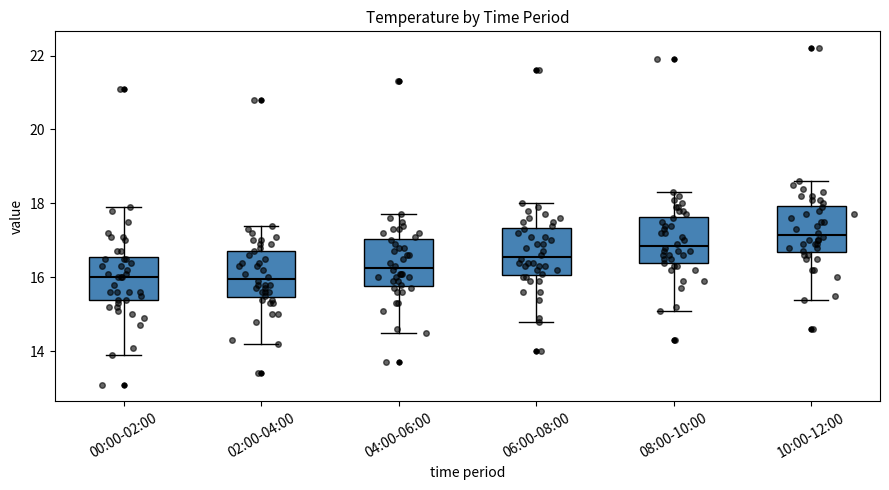

Reading left to right, transcribe this box plot: for each box, give where its median line is, the range the box spans, and where its two whiskers end, as read against the y-axis. The values are not printed on the chart, so give them approximately, as read against the axis.

00:00-02:00: median 16.0, box 15.4 to 16.6, whiskers 14.0 to 18.0
02:00-04:00: median 16.0, box 15.4 to 16.8, whiskers 14.2 to 17.4
04:00-06:00: median 16.2, box 15.8 to 17.0, whiskers 14.6 to 17.8
06:00-08:00: median 16.6, box 16.0 to 17.4, whiskers 14.8 to 18.0
08:00-10:00: median 16.8, box 16.4 to 17.6, whiskers 15.2 to 18.4
10:00-12:00: median 17.2, box 16.6 to 18.0, whiskers 15.4 to 18.6